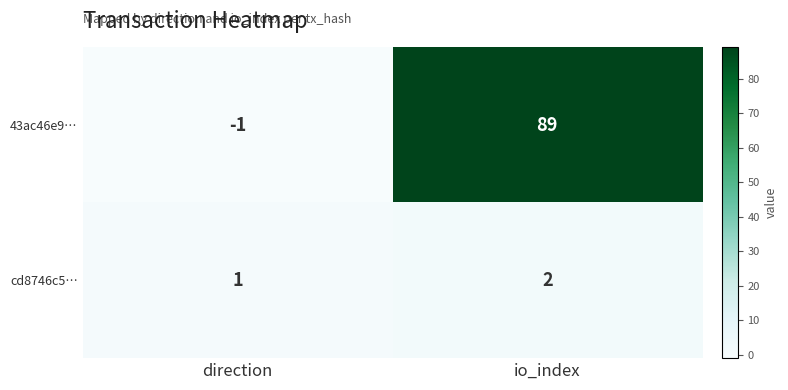

At which category is the sum across all series the highest?

io_index